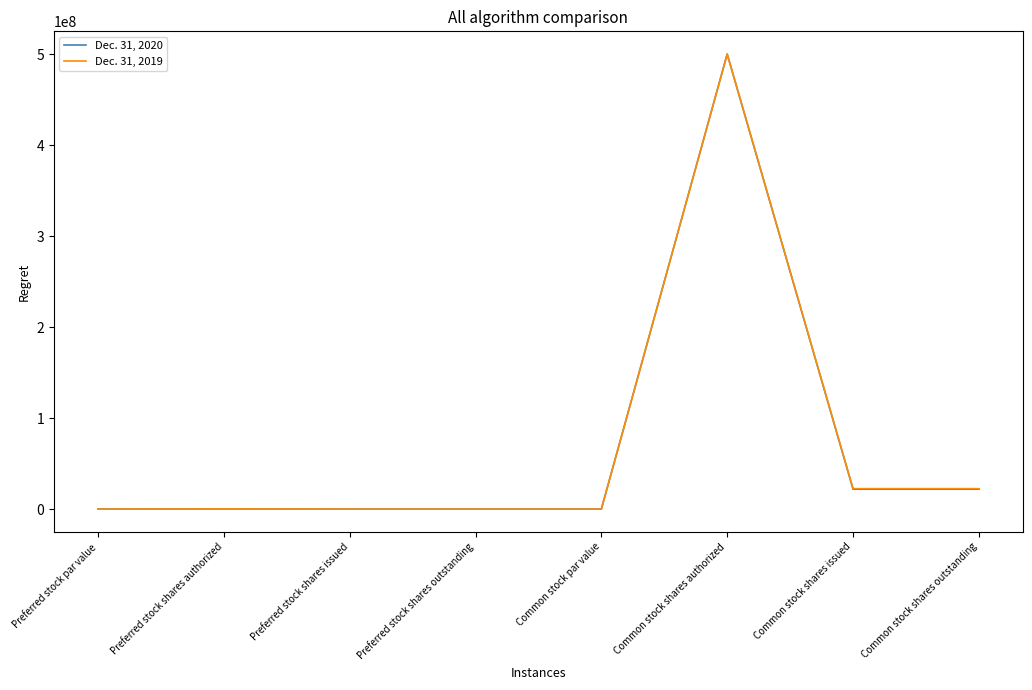

What is the greatest value displayed?

500000000